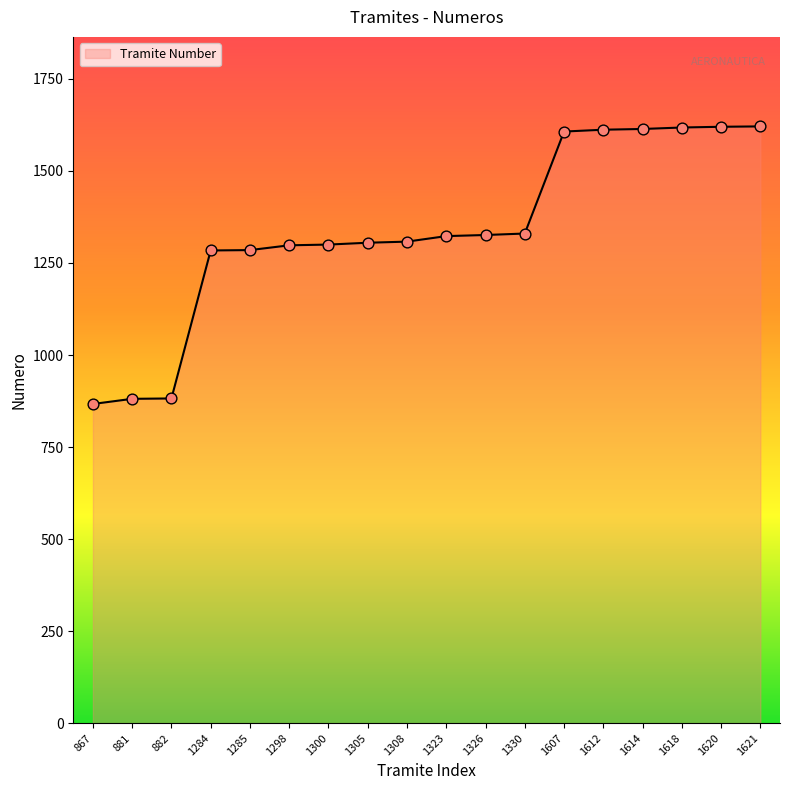

Approximately how many times larger is the value at 1308 compared to 1614?

0.8